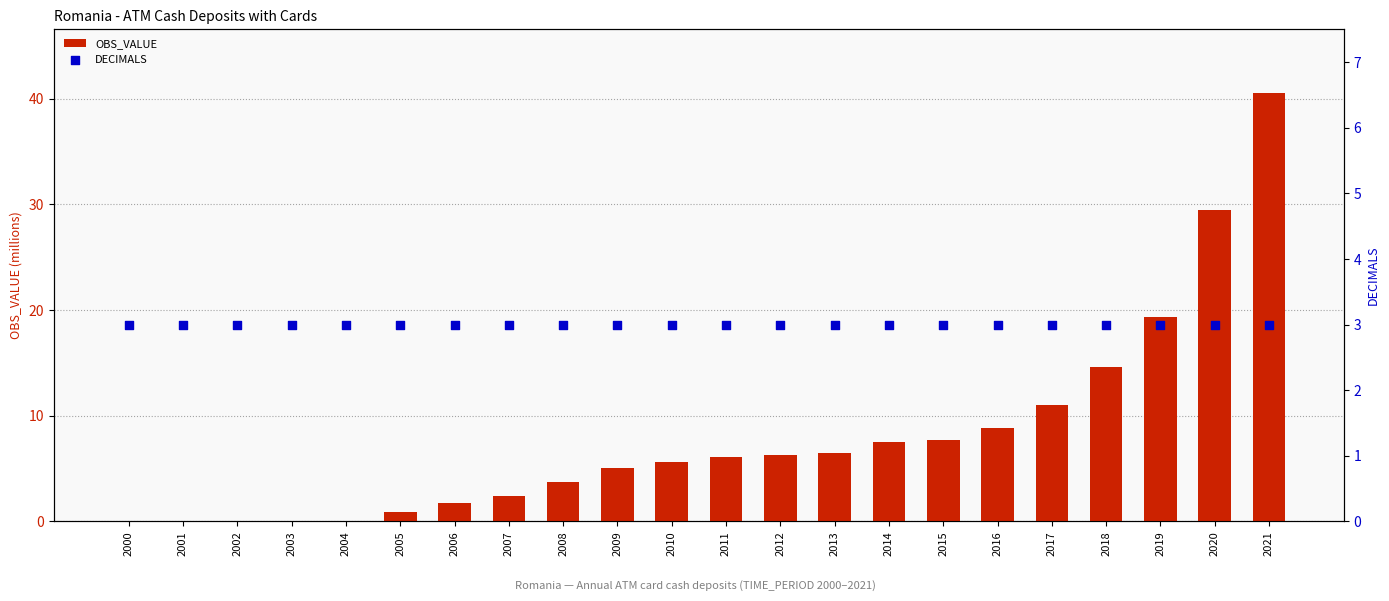

At how many categories does at least one series exceed 0?

22